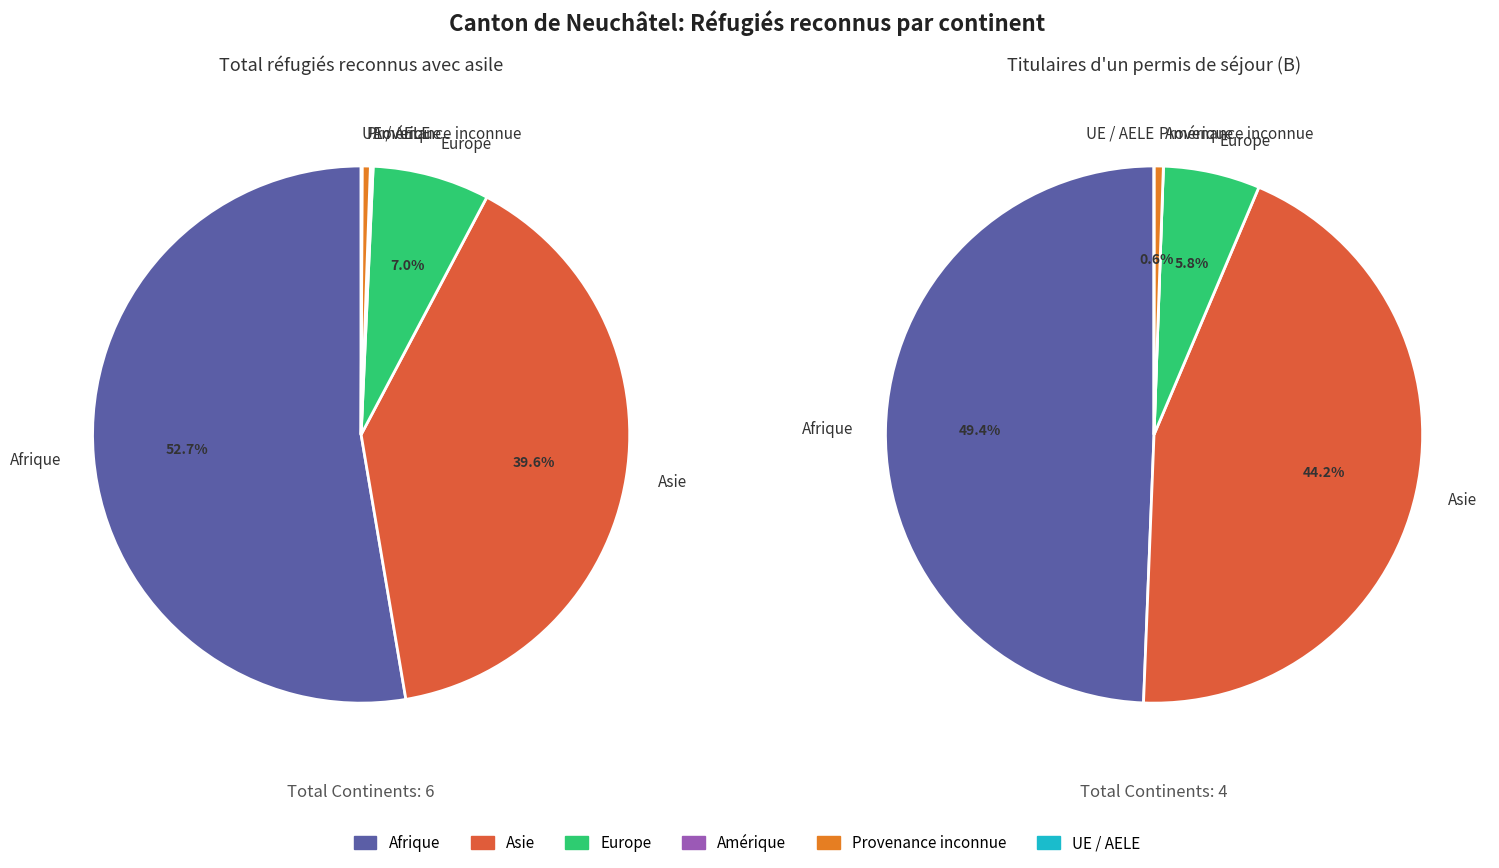

Is it true that Asie is 47% of the pie?

False